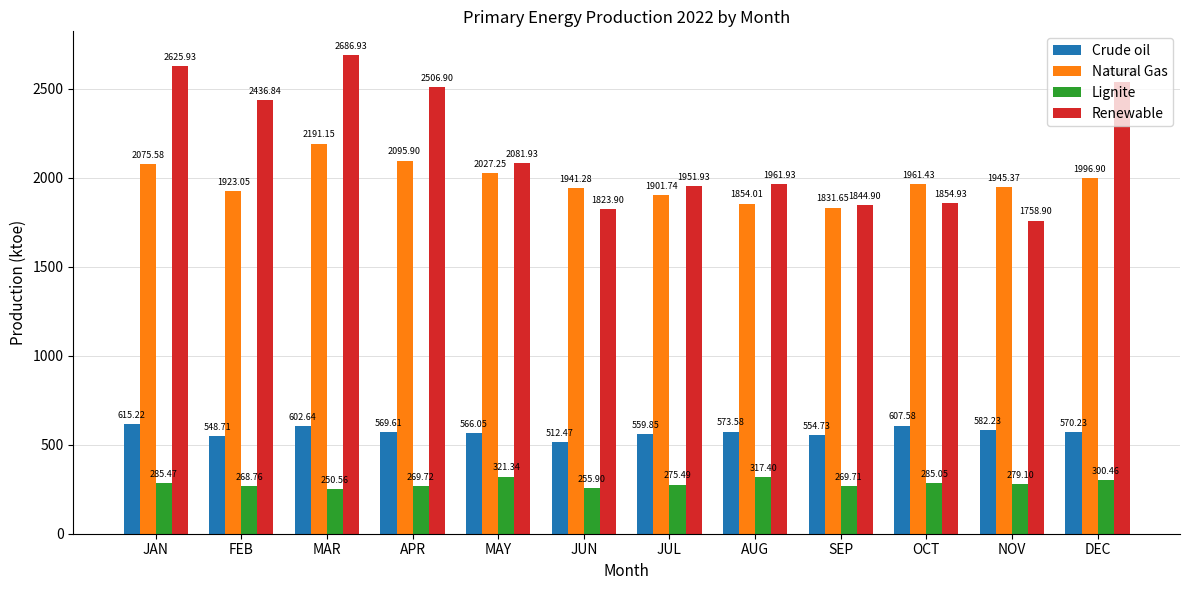

What is the difference between the second highest and minimum values in the Natural Gas series?

264.3